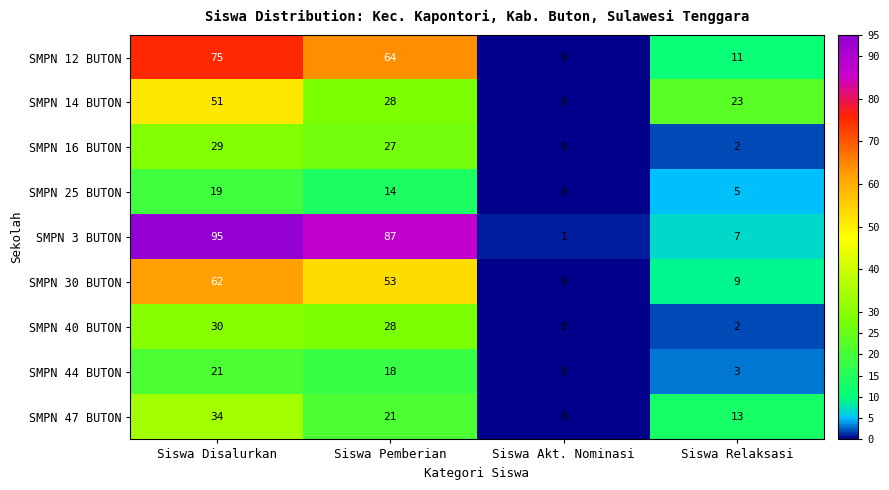

What is the spread (max minus min) of values at Siswa Relaksasi?

21